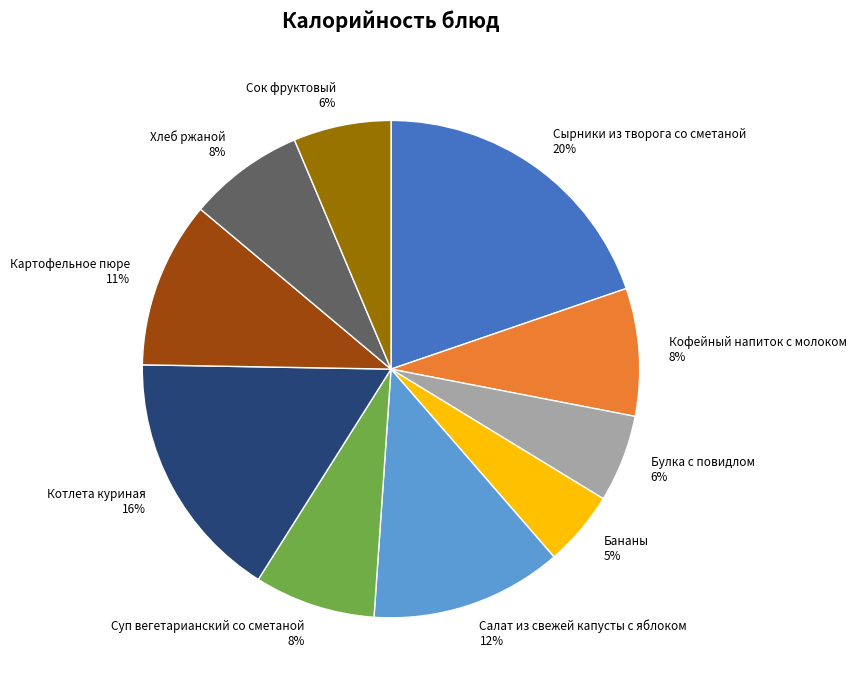

How many slices are in this pie chart?

10